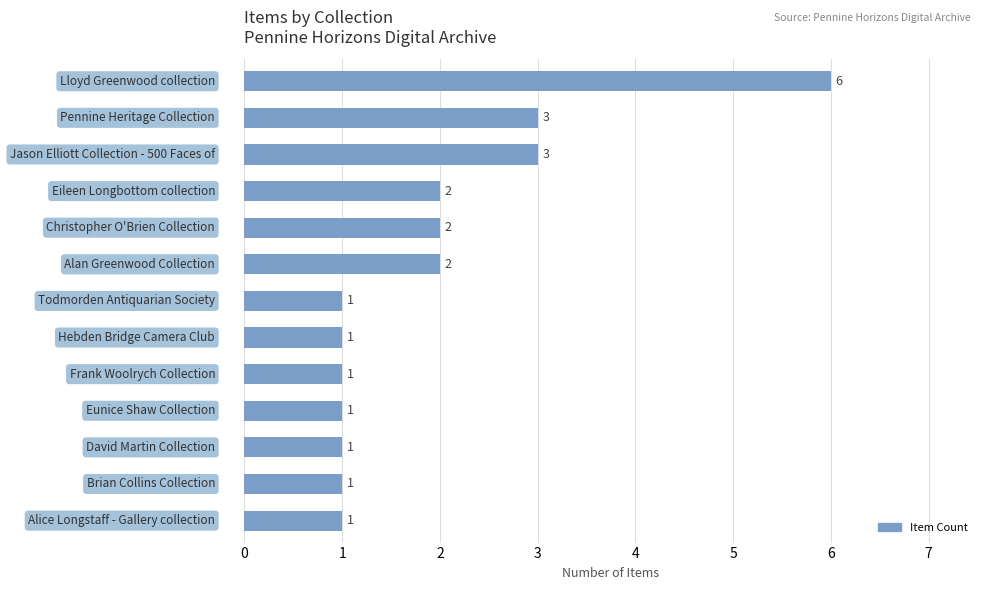

What is the maximum value shown in the chart?

6